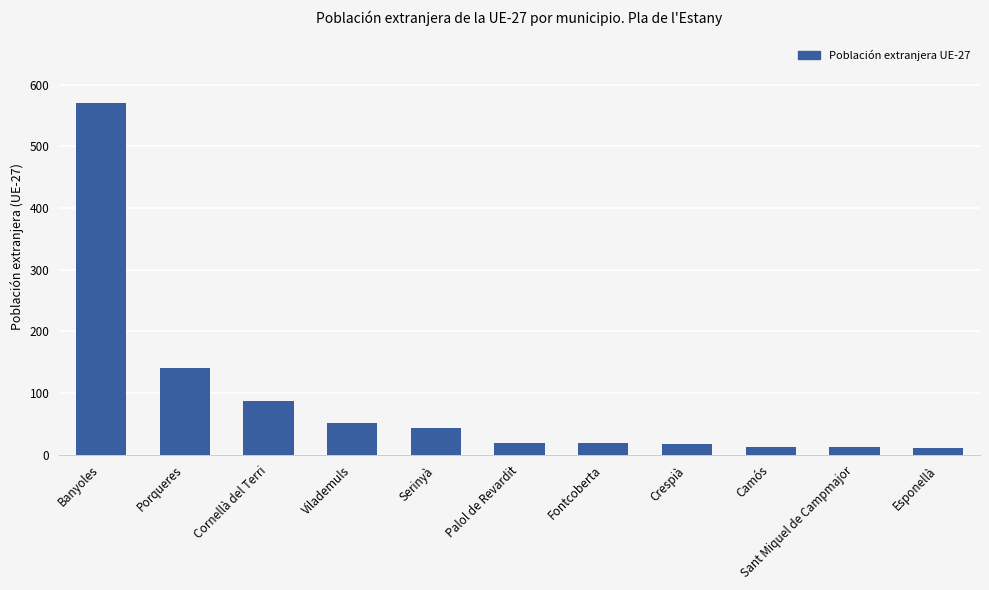

What is the average value?

89